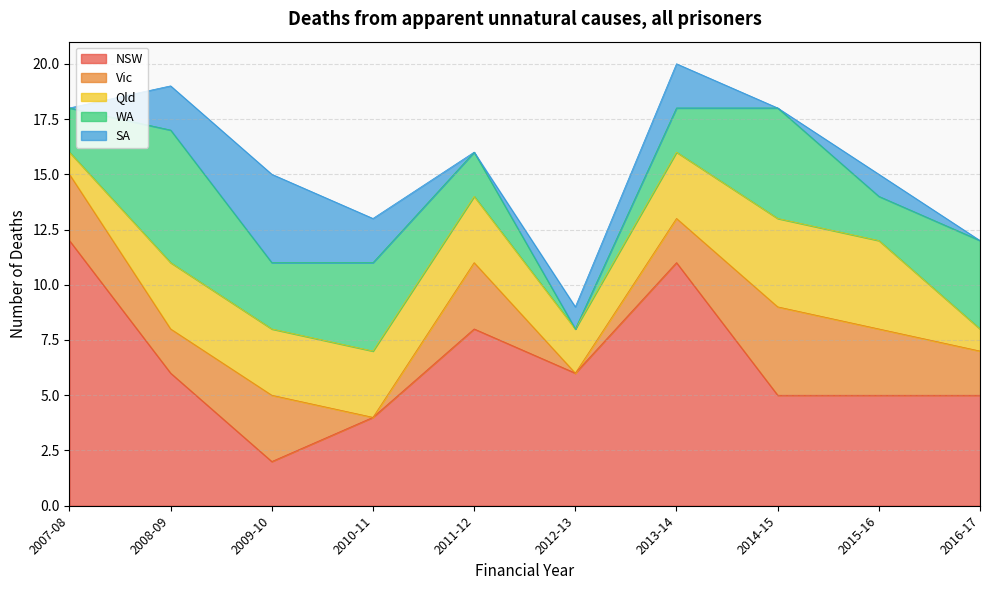

What is the maximum value shown in the chart?

12